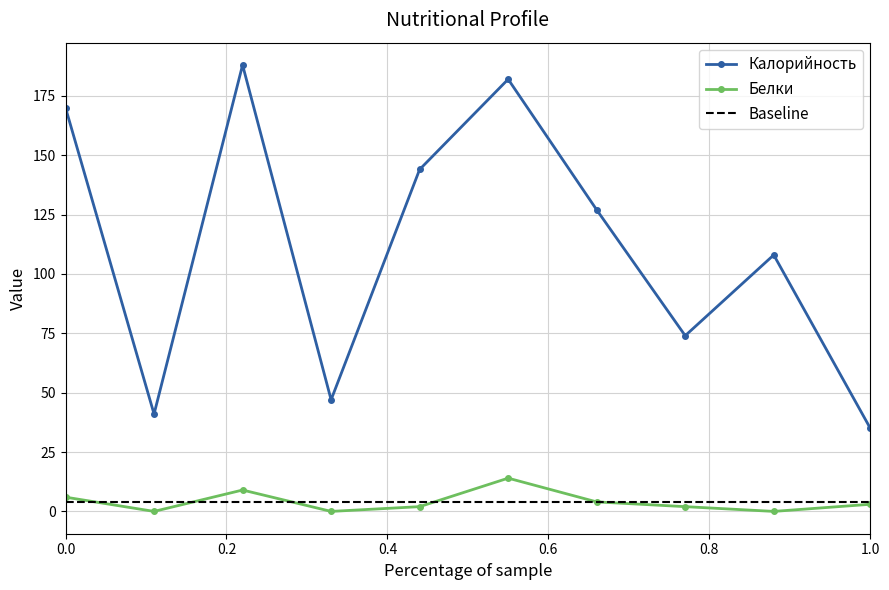

True or false: Калорийность and Белки intersect in this chart.

False